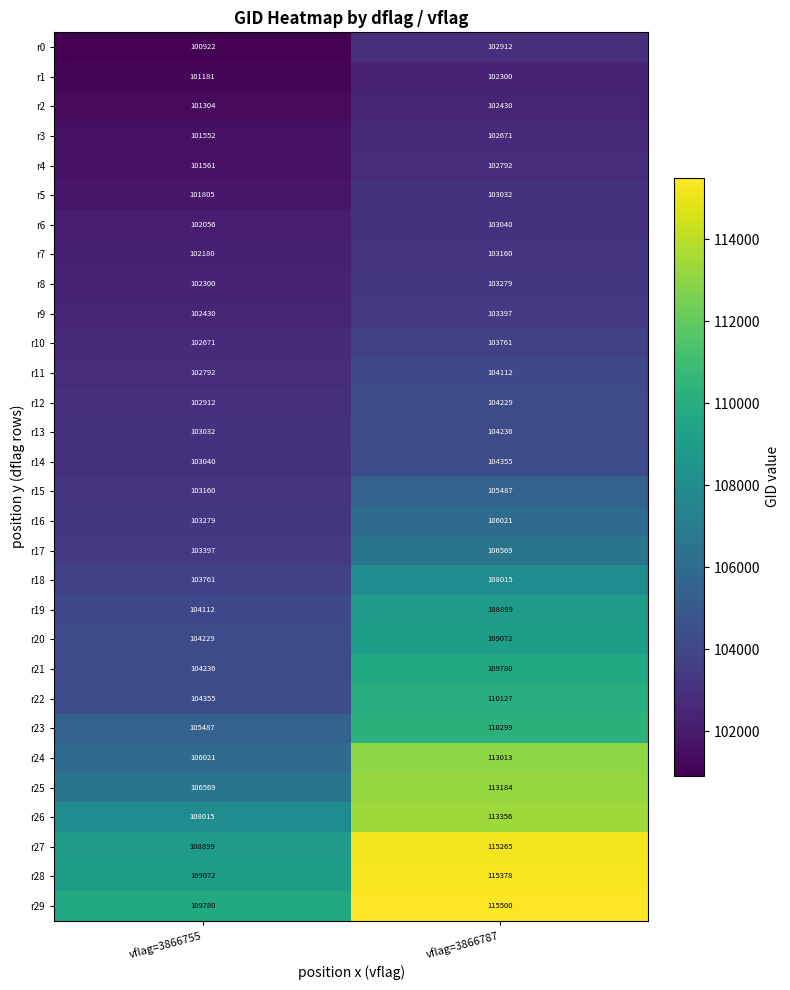

Count the number of categories in the chart.

2